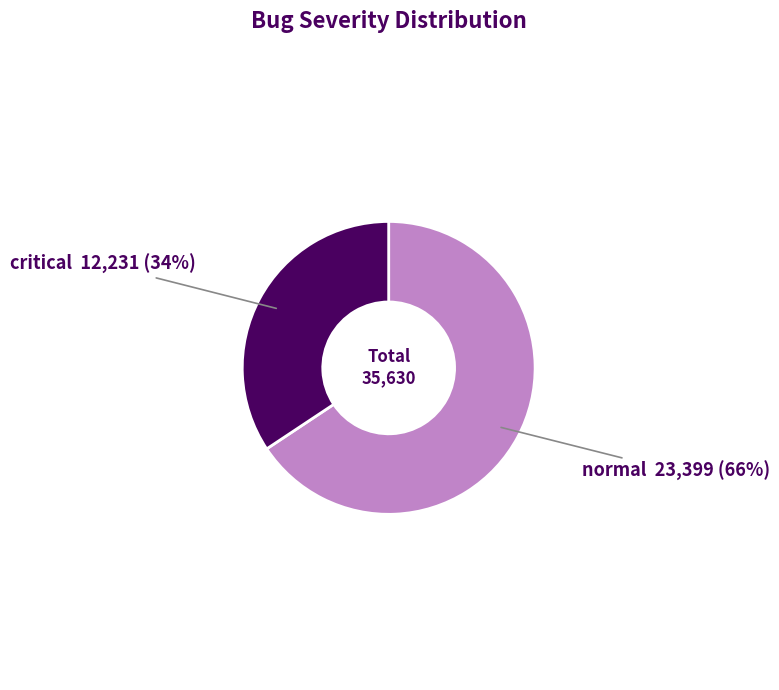

To the nearest percent, what is the average slice percentage?

50%